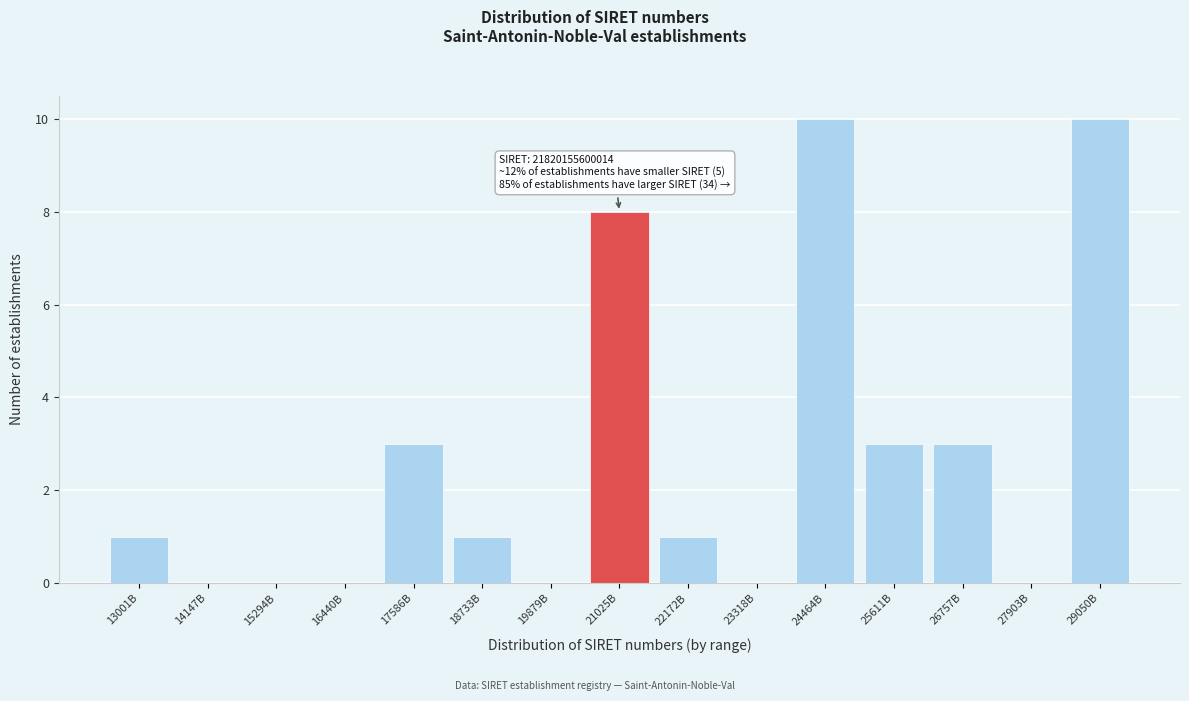

Reading right to left, transcribe all the data shown in this chart.

29050B=10	27903B=0	26757B=3	25611B=3	24464B=10	23318B=0	22172B=1	21025B=8	19879B=0	18733B=1	17586B=3	16440B=0	15294B=0	14147B=0	13001B=1